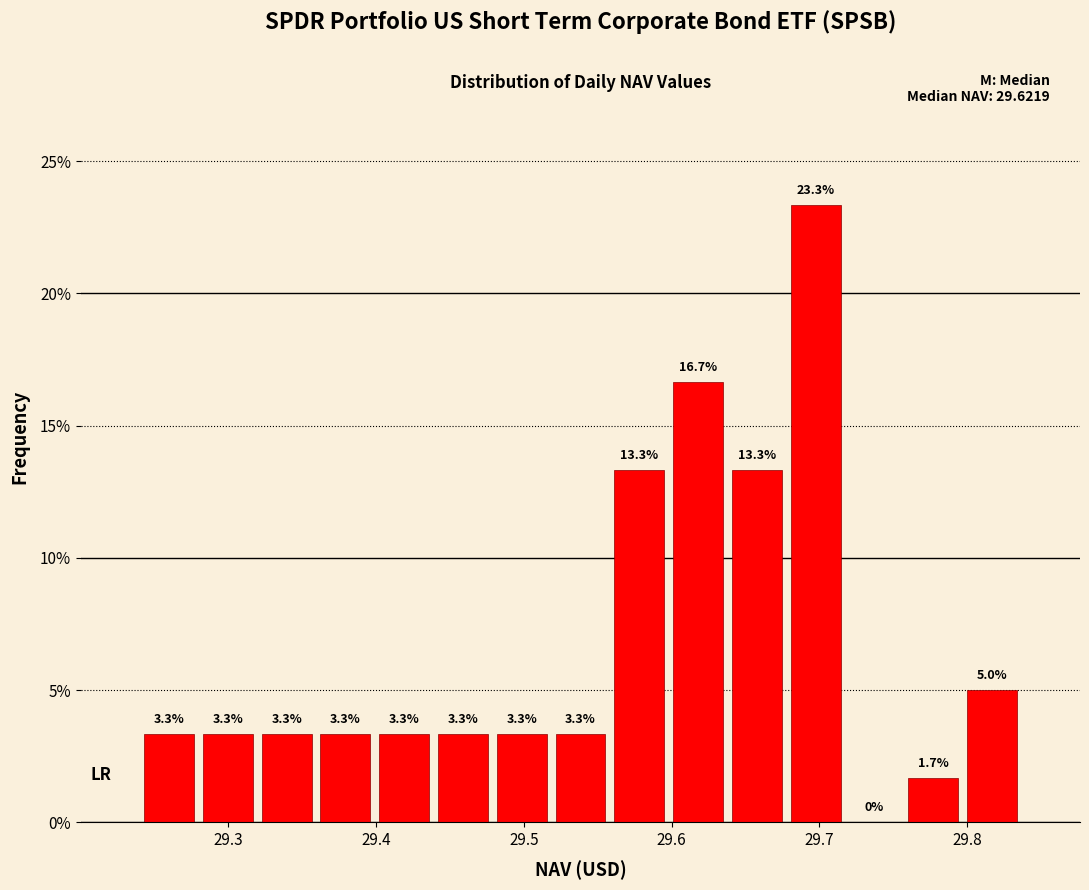

Read against the x-axis, roughly where is the centre of the tallest bar?

29.70